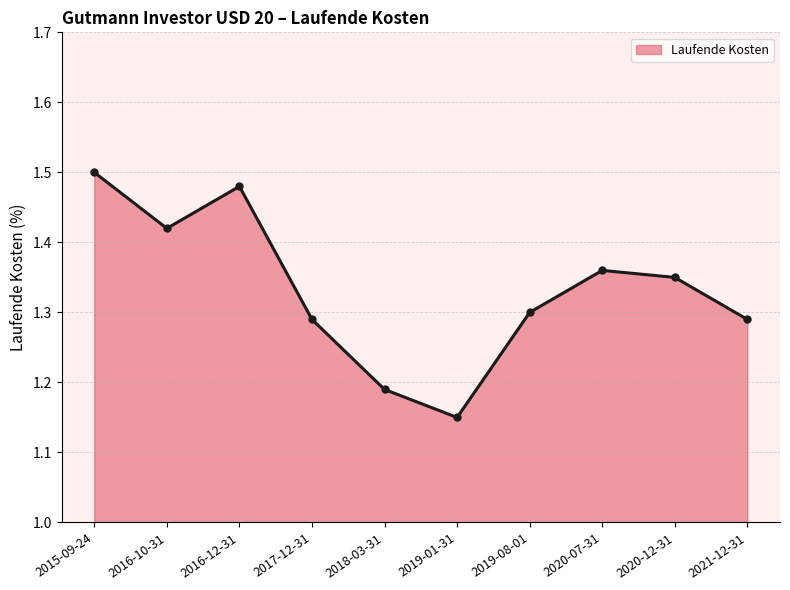

At which category does the data reach its first local valley?

2016-10-31